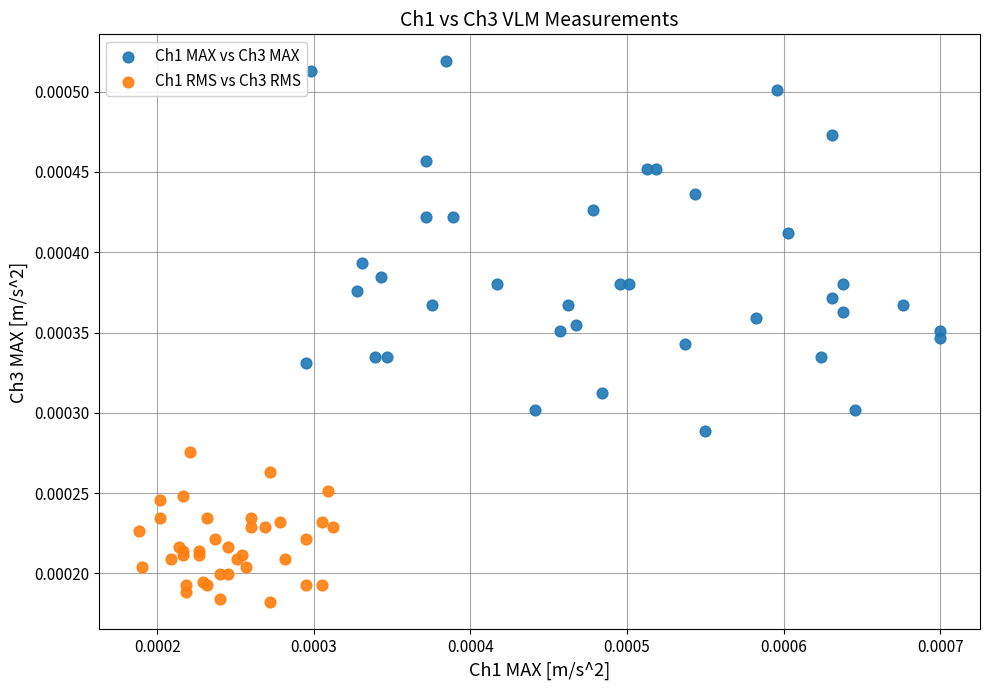

Which series reaches the minimum Y coordinate?

Ch1 RMS vs Ch3 RMS